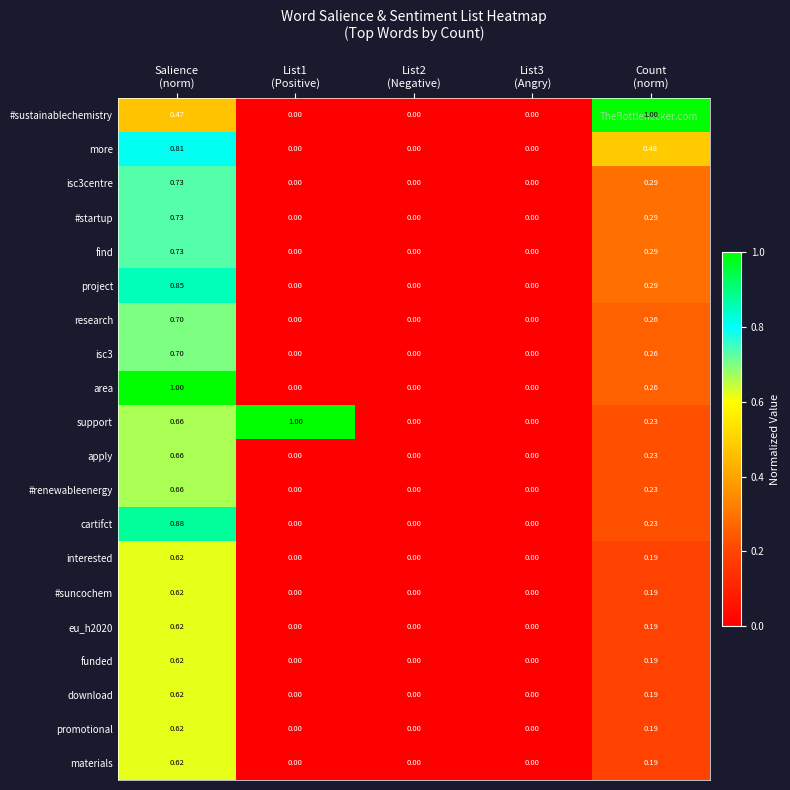

Which series has the largest range (max minus min)?

#sustainablechemistry